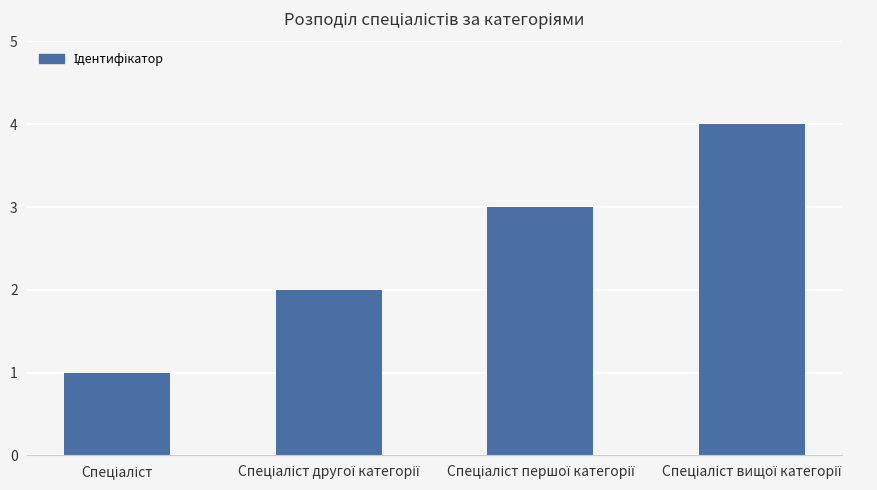

Count the number of categories in the chart.

4